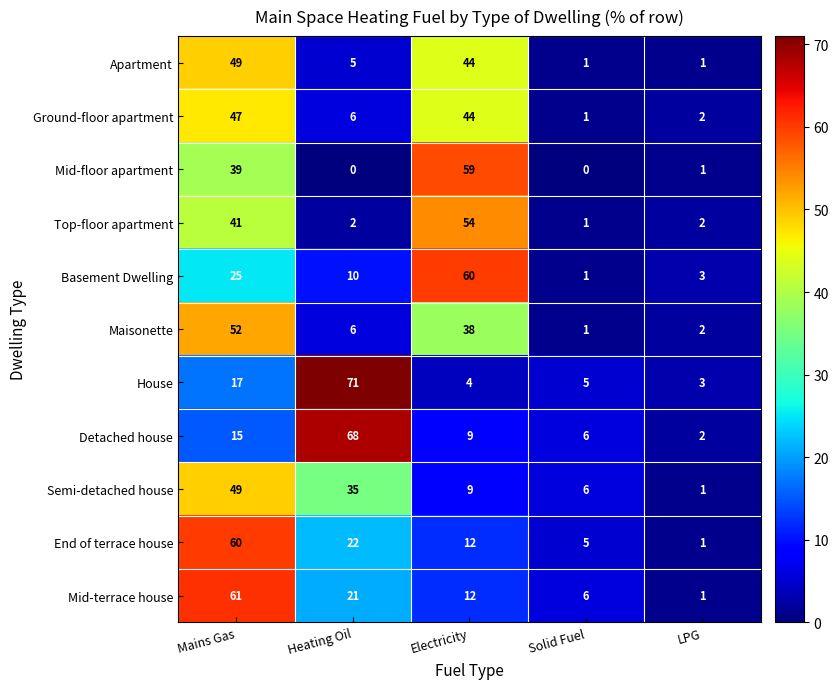

The value of Basement Dwelling at LPG is 3. True or false?

True